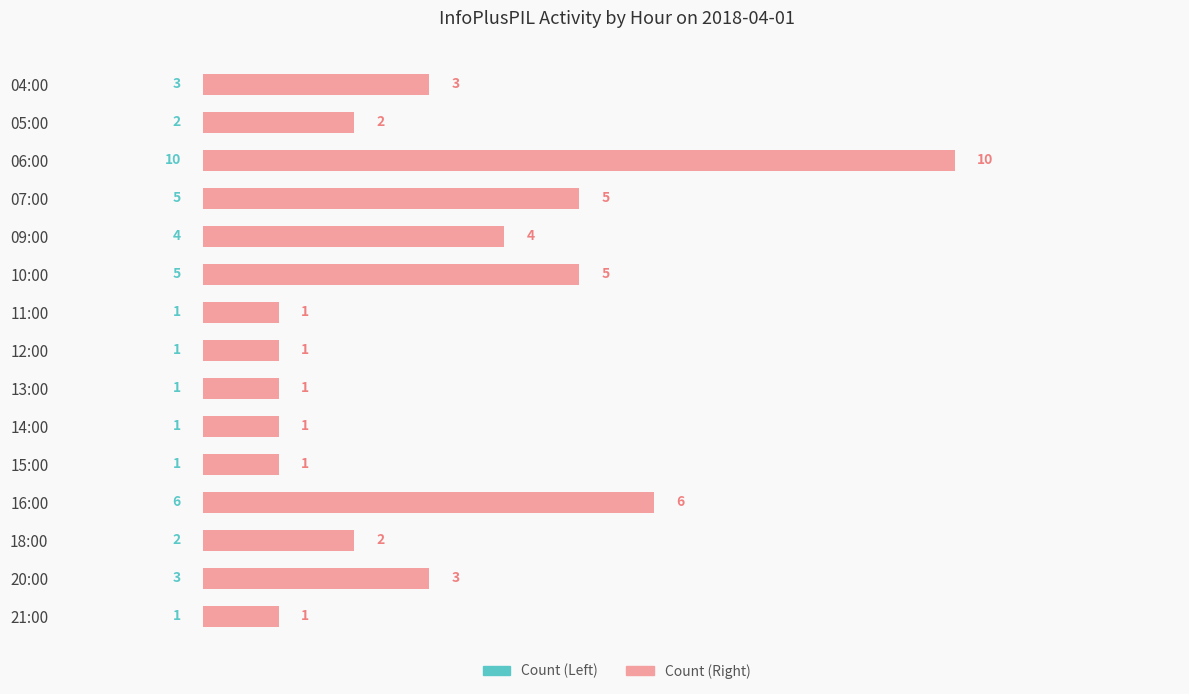

At how many categories does at least one series exceed 8?

1